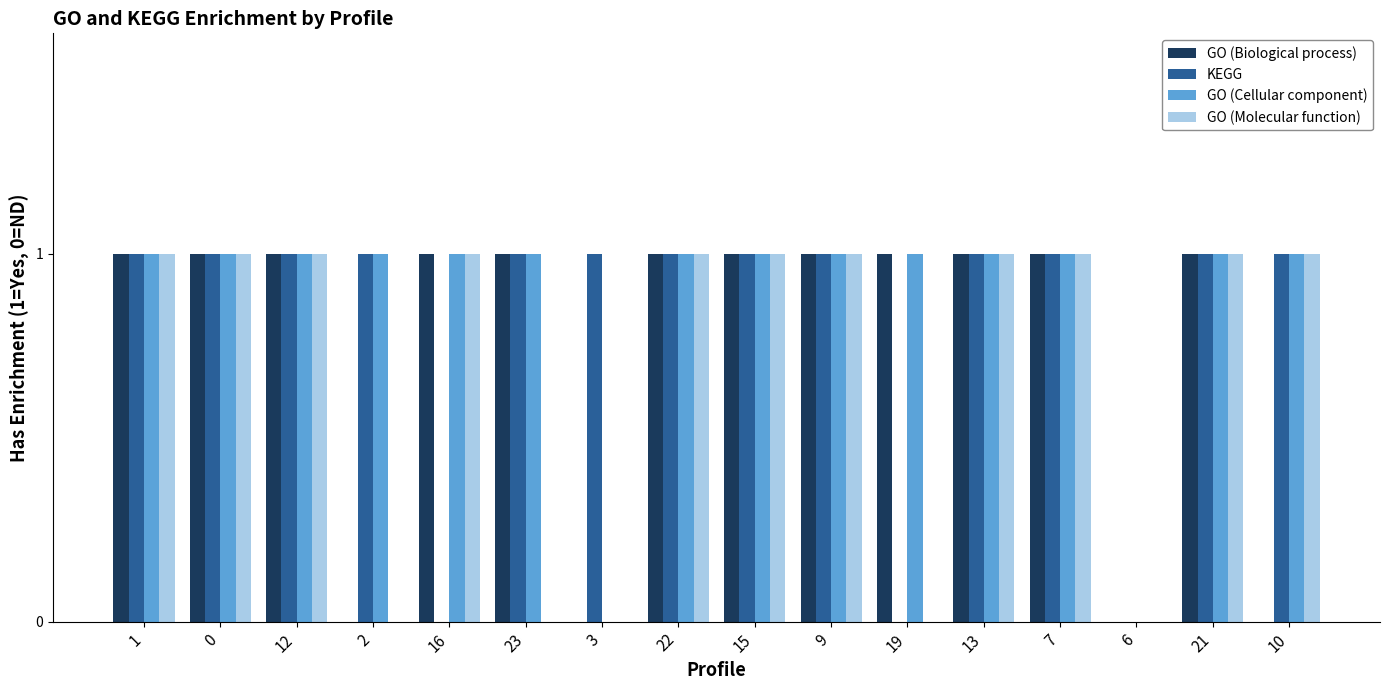

The value of GO (Biological process) at 2 is 0. True or false?

True